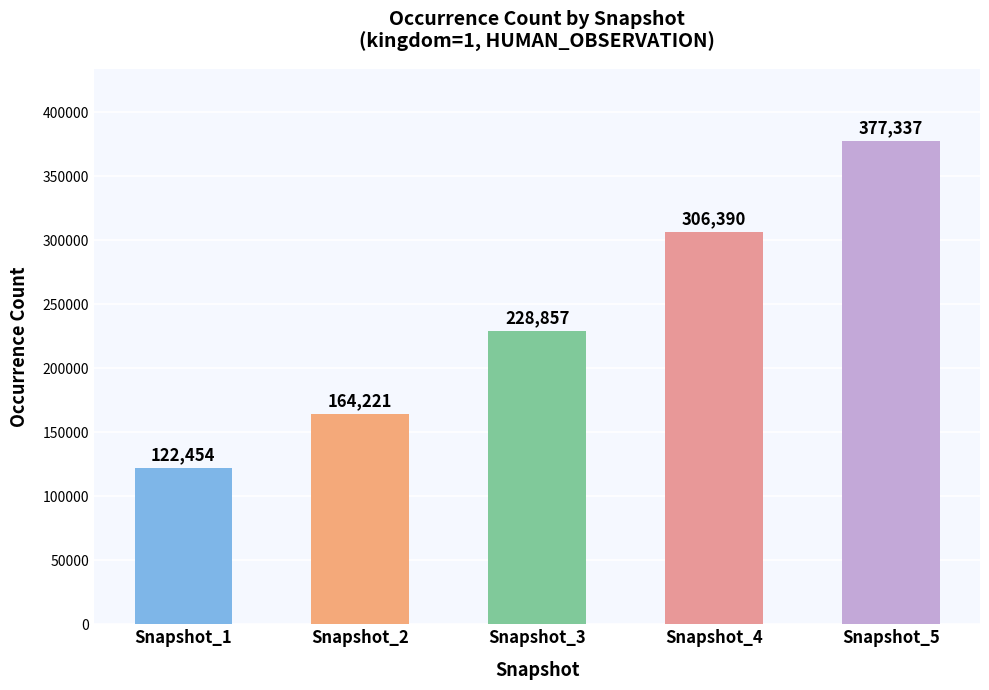

Reading left to right, what are all the values shown in this chart?

Snapshot_1=122454	Snapshot_2=164221	Snapshot_3=228857	Snapshot_4=306390	Snapshot_5=377337